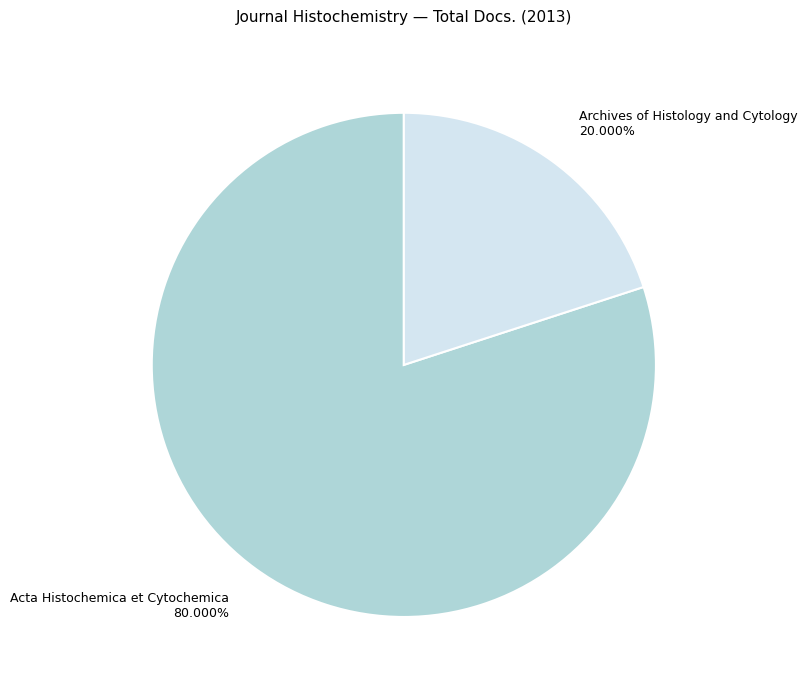

Which has a higher value, Acta Histochemica et Cytochemica or Archives of Histology and Cytology?

Acta Histochemica et Cytochemica